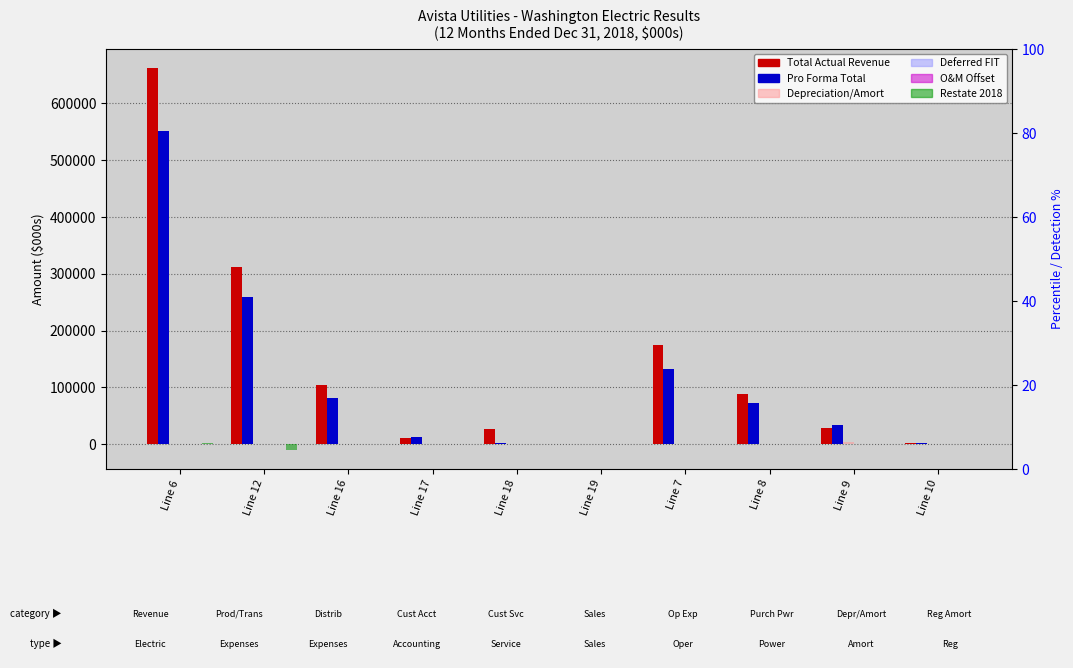

At Line 16, list the series in order from smallest to largest.

Depreciation/Amort (col_37), Deferred FIT (col_5), O&M Offset (col_44), Restate 2018 (col_19), Pro Forma Total, Total Electric Revenue (Actual)